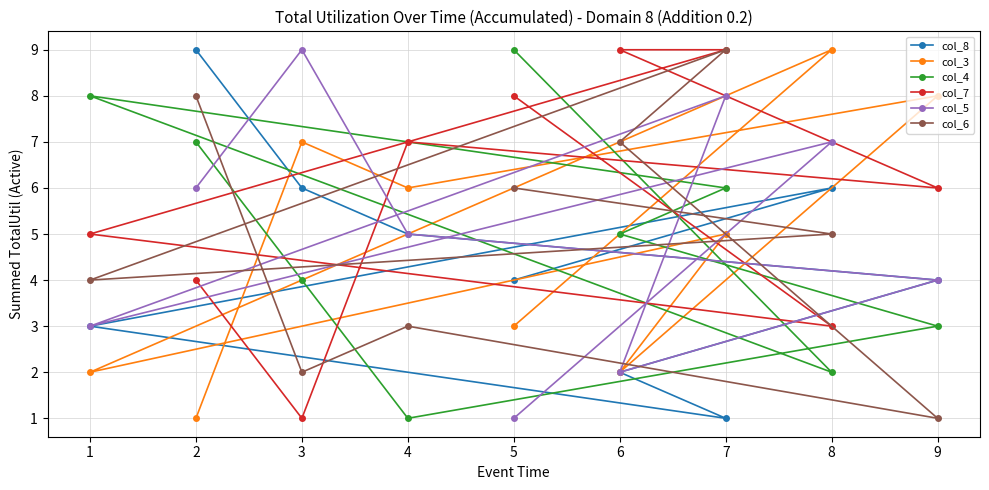

Which category has the lowest value in the col_4 series?

4